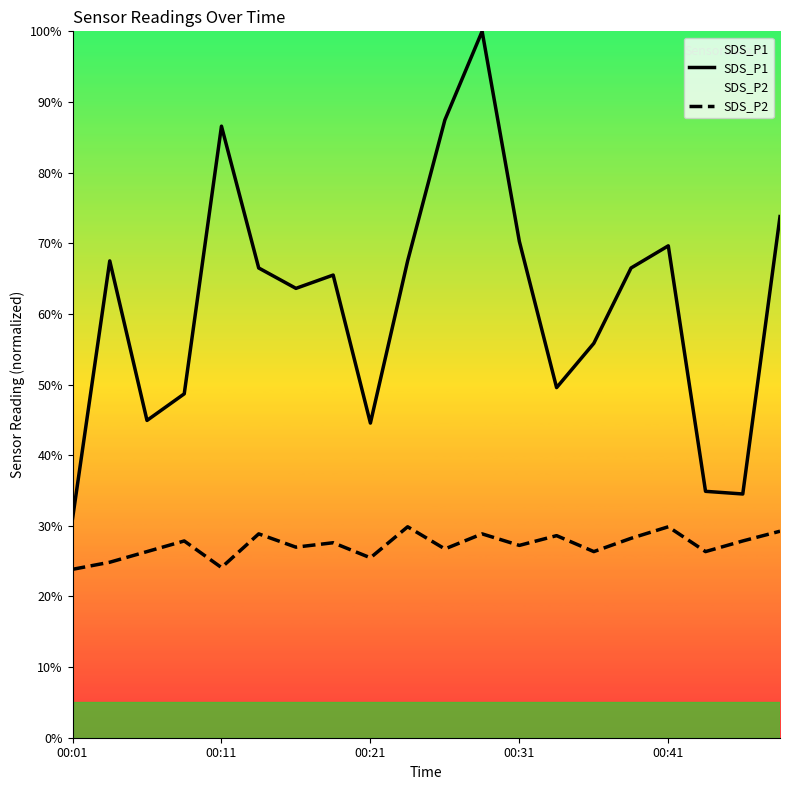

What is the maximum value for SDS_P2?

29.9